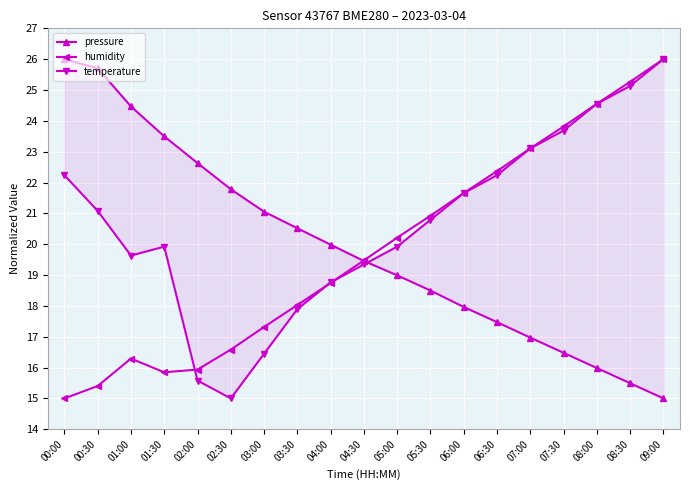

In temperature, how many points are lower than both neighbors (excluding endpoints)?

2